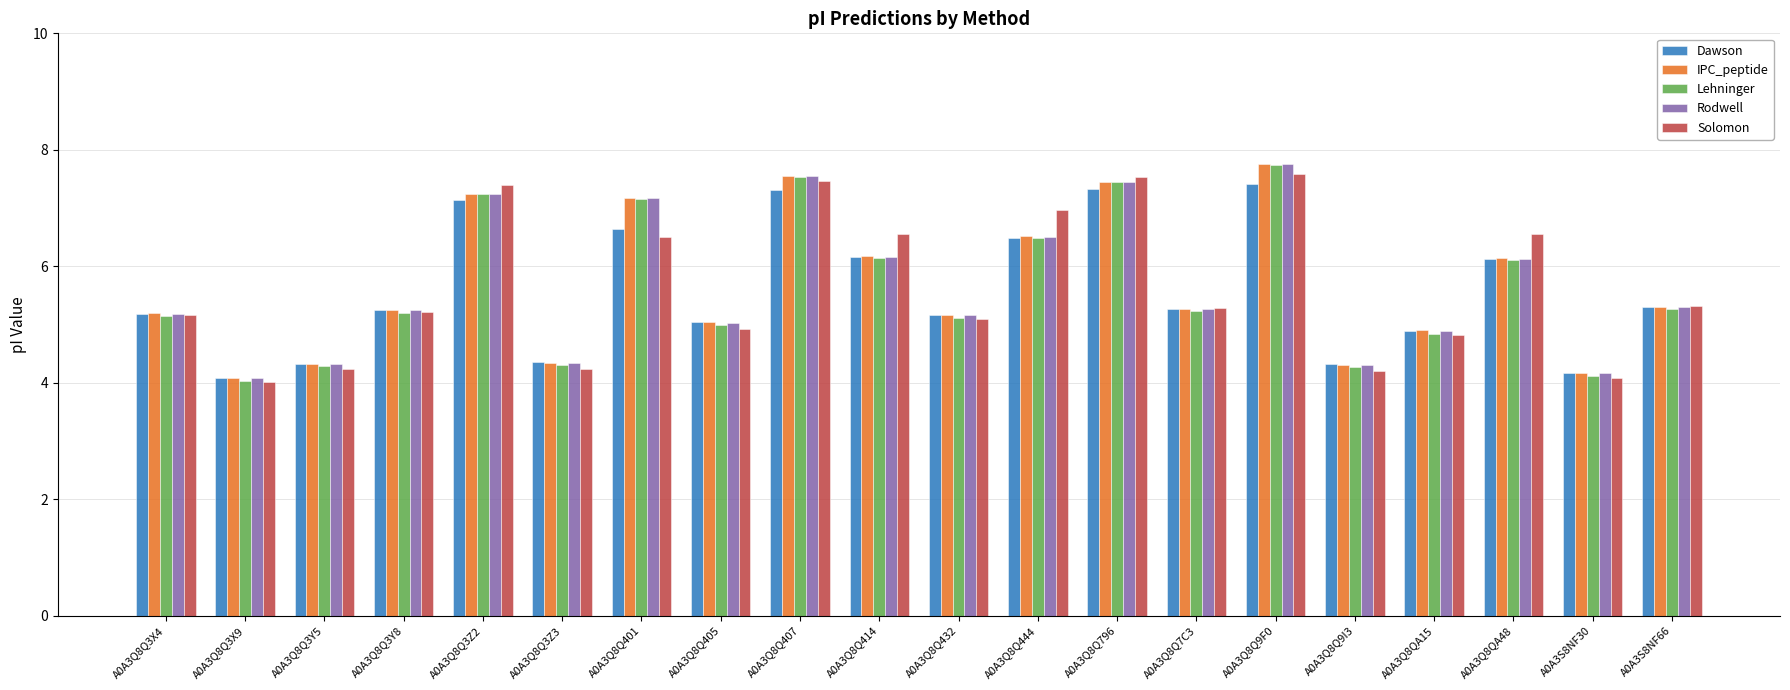

What is the spread (max minus min) of values at A0A3Q8Q796?

0.2